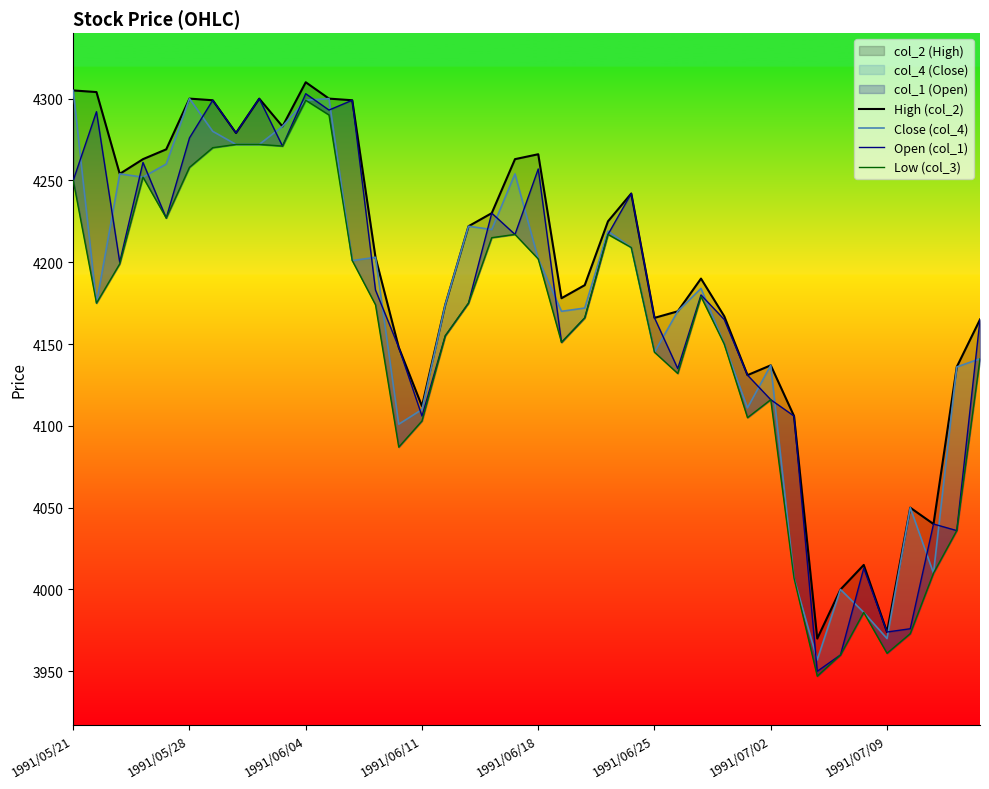

What are all the series names shown in the legend?

High (col_2), Close (col_4), Open (col_1), Low (col_3)